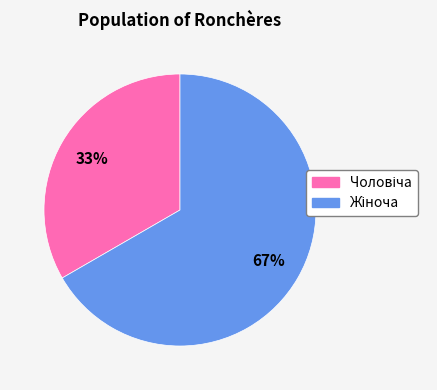

Is there a majority slice in this chart?

Yes